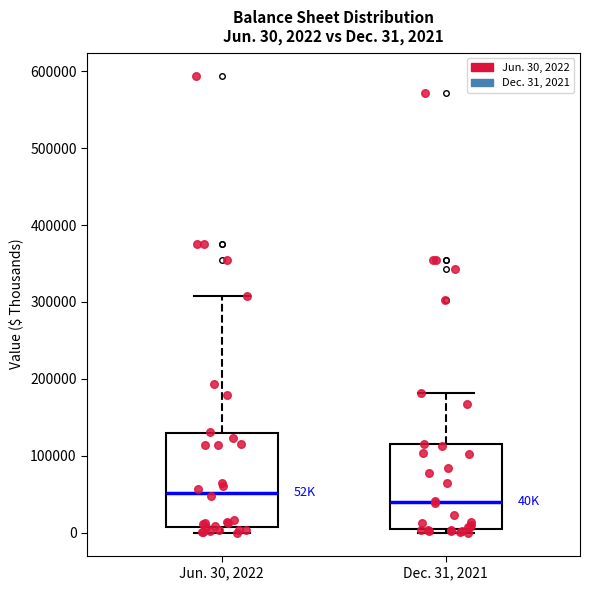

Which box's median line is the lowest?

Dec. 31, 2021